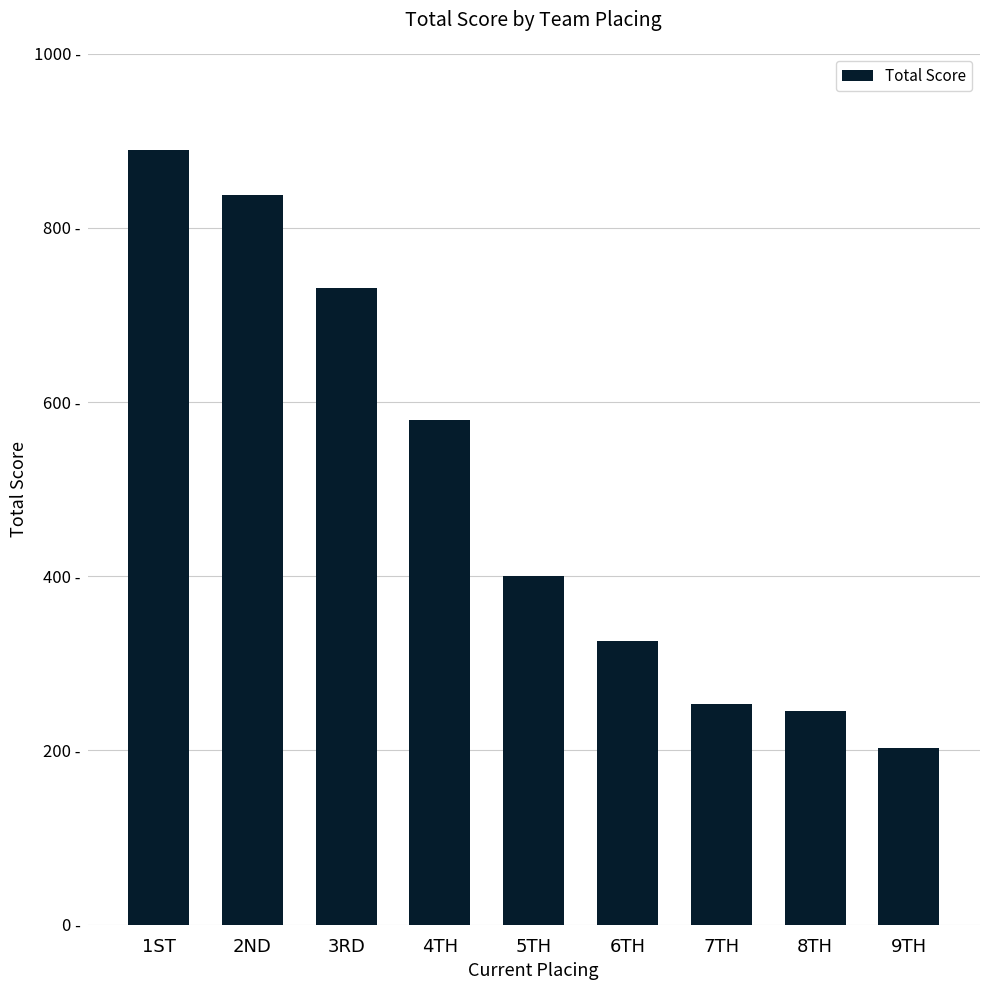

Rank the categories by value from lowest to highest.

9TH, 8TH, 7TH, 6TH, 5TH, 4TH, 3RD, 2ND, 1ST